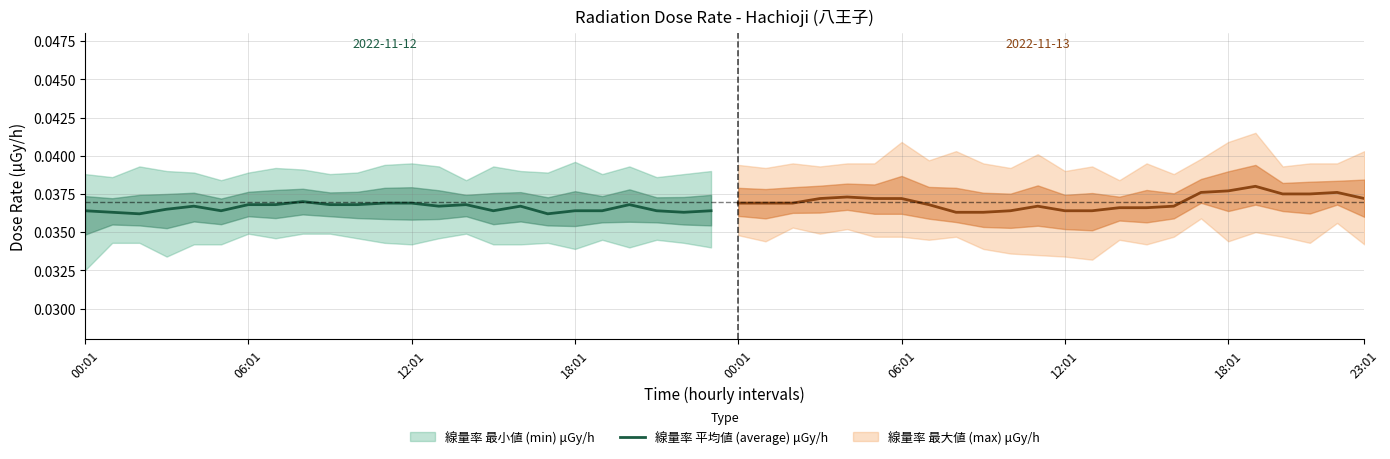

Does the chart have visible grid lines?

Yes